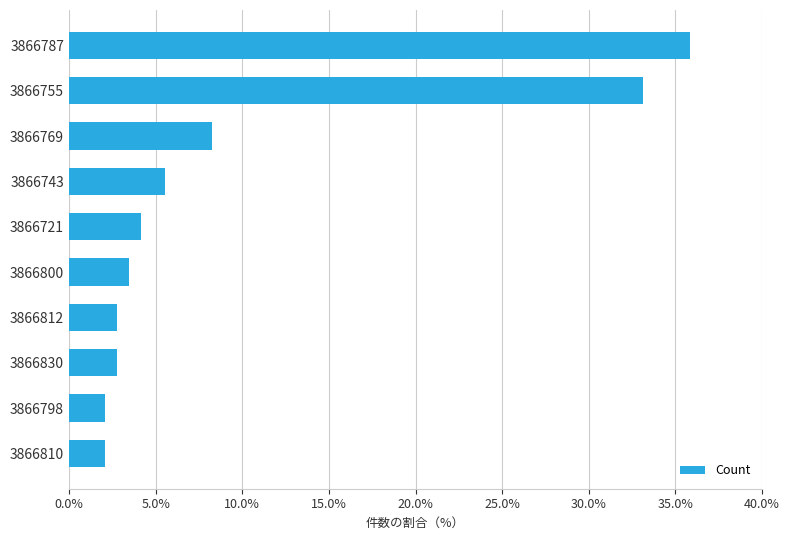

What is the minimum value shown in the chart?

2.1